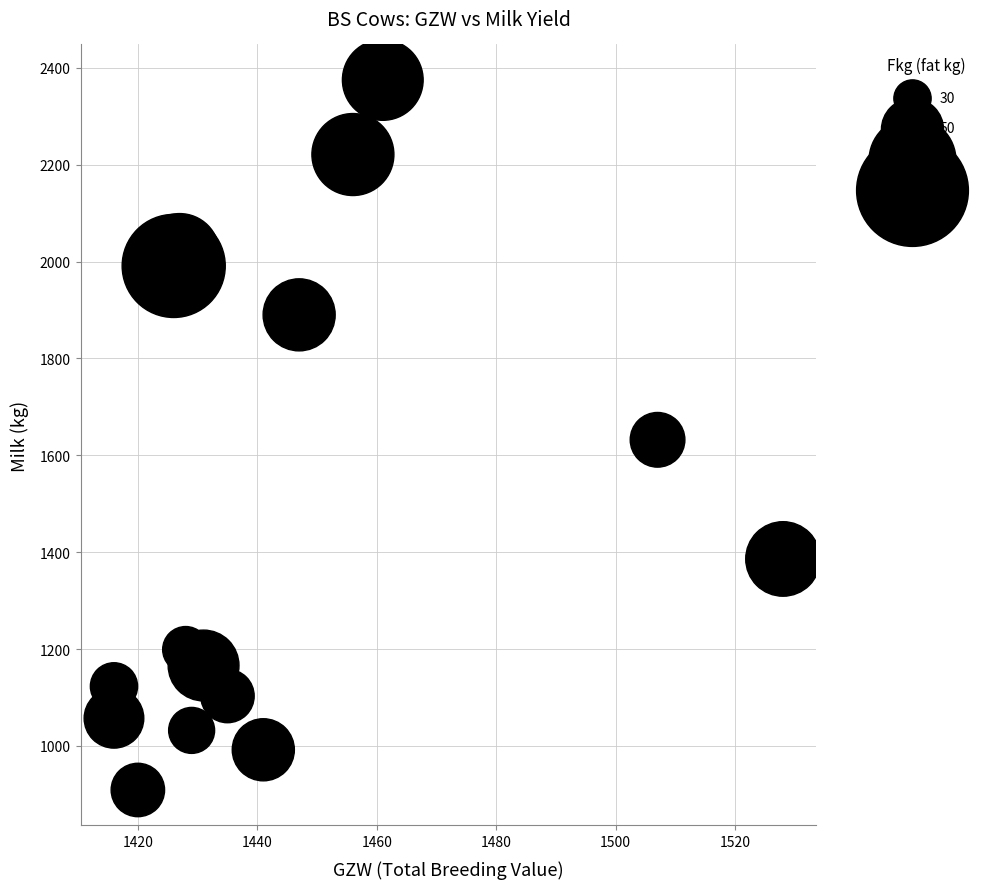

What is the range of Y values (max minus min)?

1466